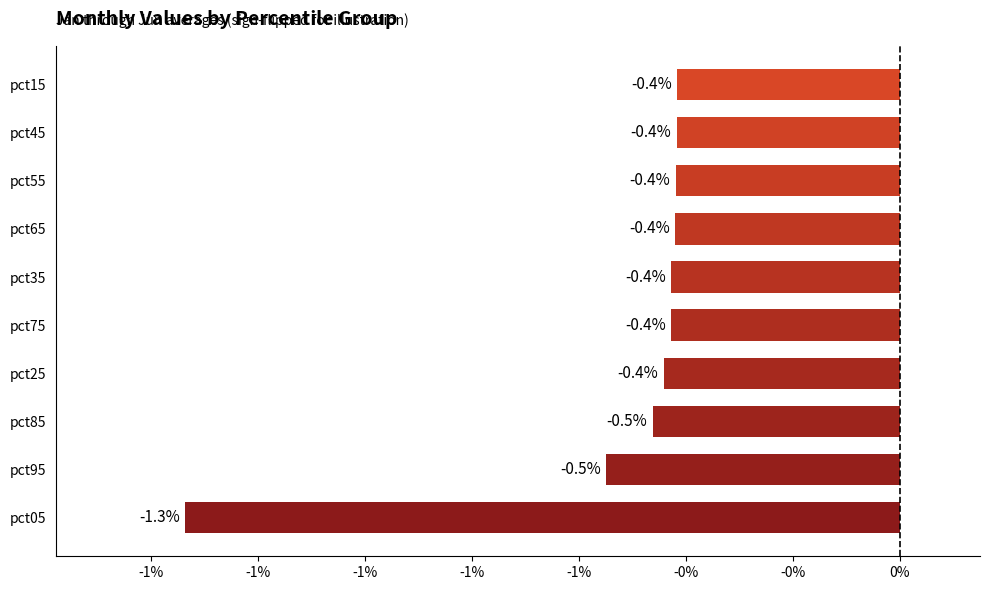

Are the bars horizontal?

Yes